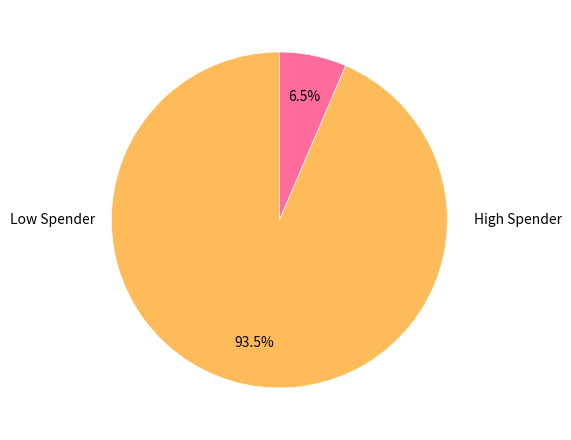

How many slices are in this pie chart?

2